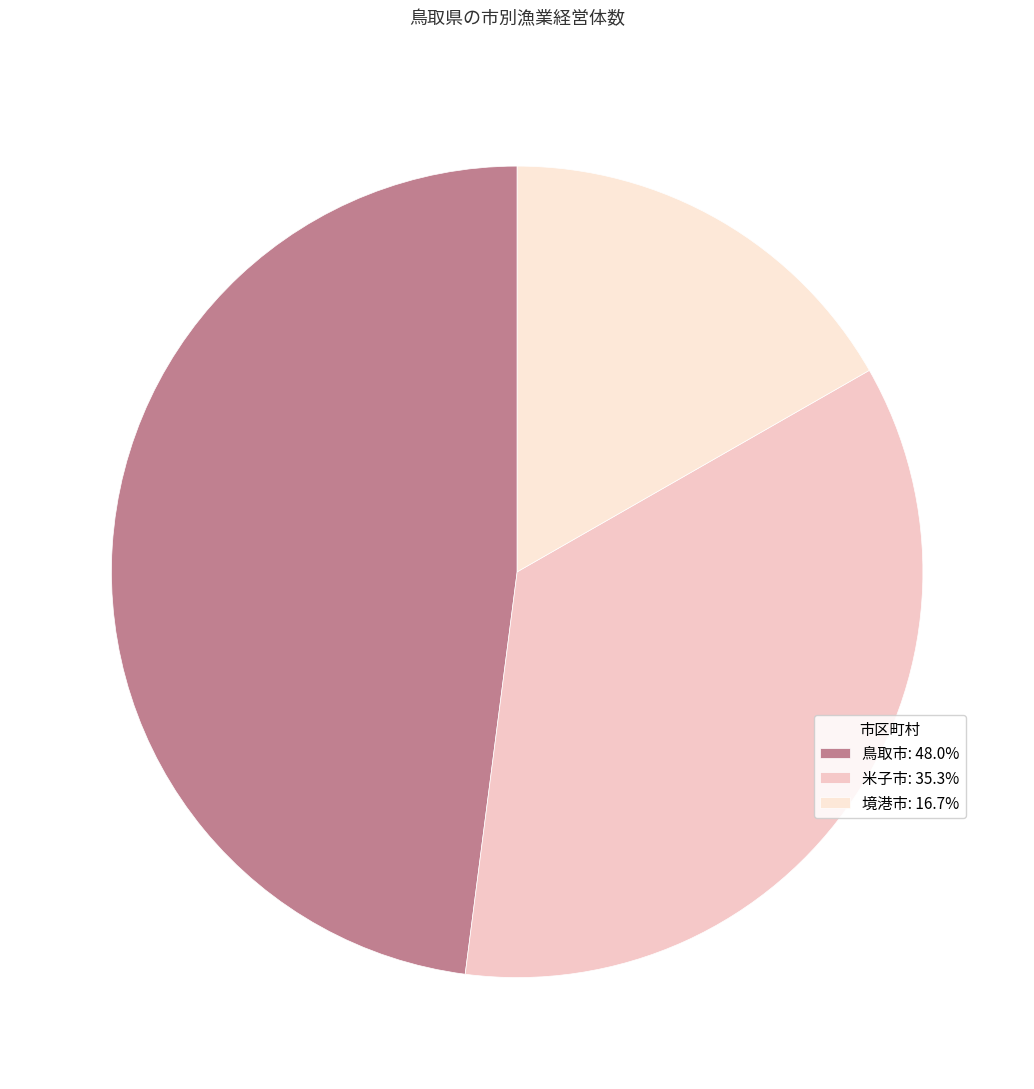

Count the number of slices in the pie.

3